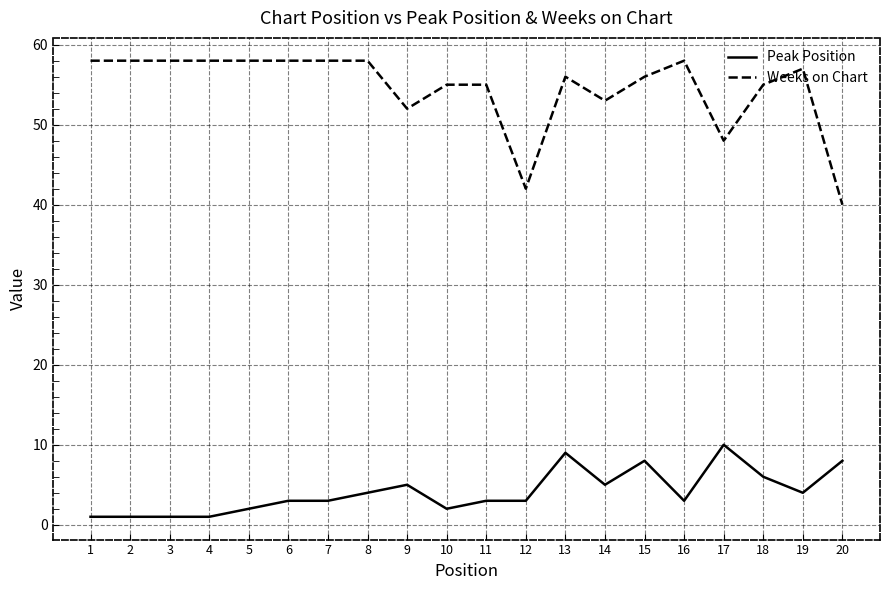

Is this an area chart (filled region under the line)?

No